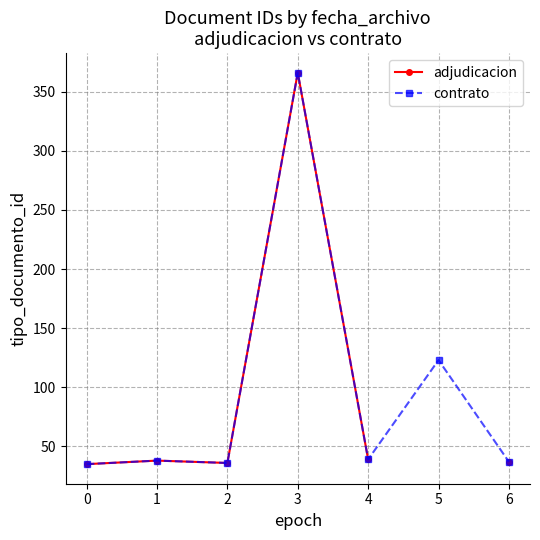

True or false: contrato and adjudicacion intersect in this chart.

False